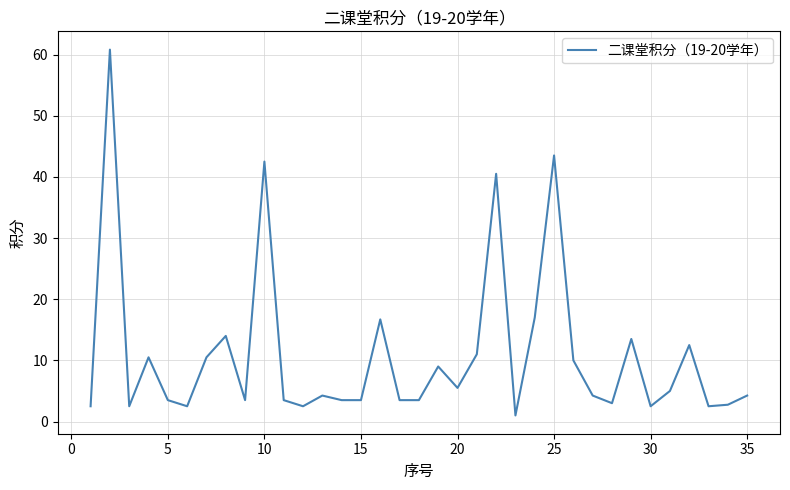

What is the maximum value shown in the chart?

60.8